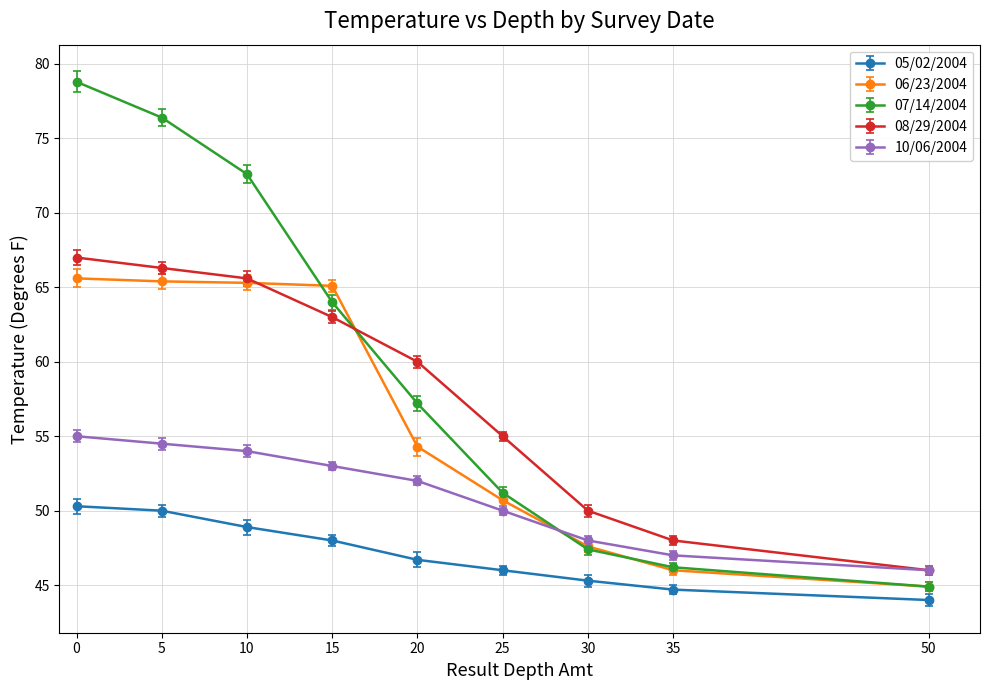

What is the difference between the highest and lowest values at 5?

26.4